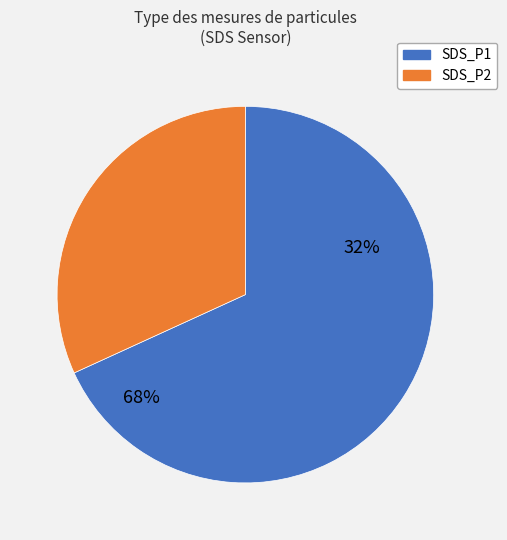

Combined, what portion of the pie is SDS_P1 and SDS_P2?

100.0%